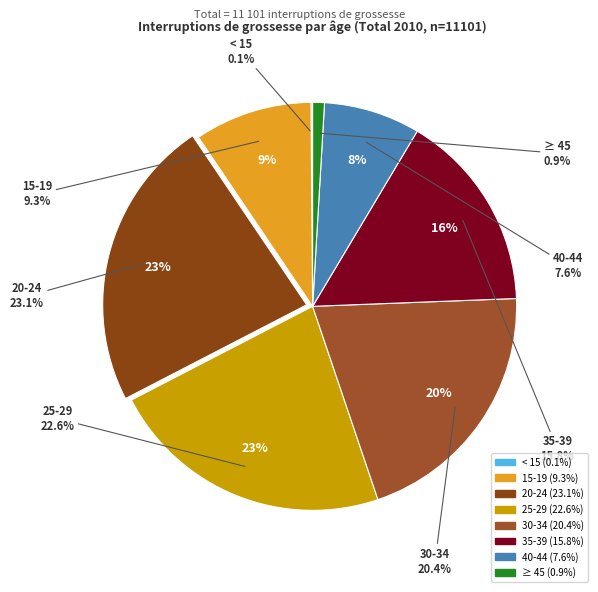

What percentage is NOT represented by 20-24?

76.9%